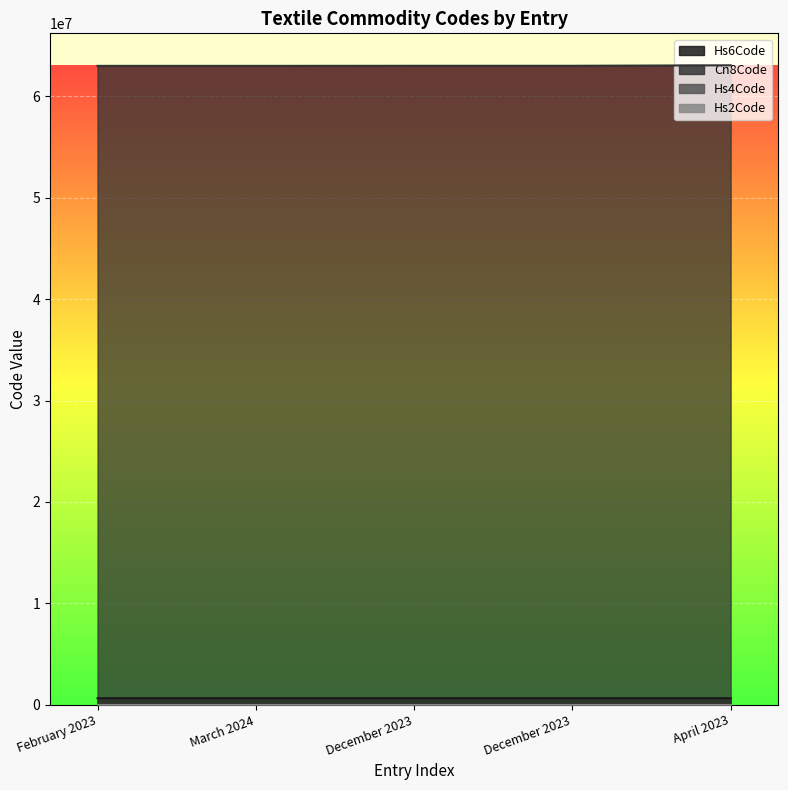

Which has a higher value, February 2023 or March 2024?

February 2023